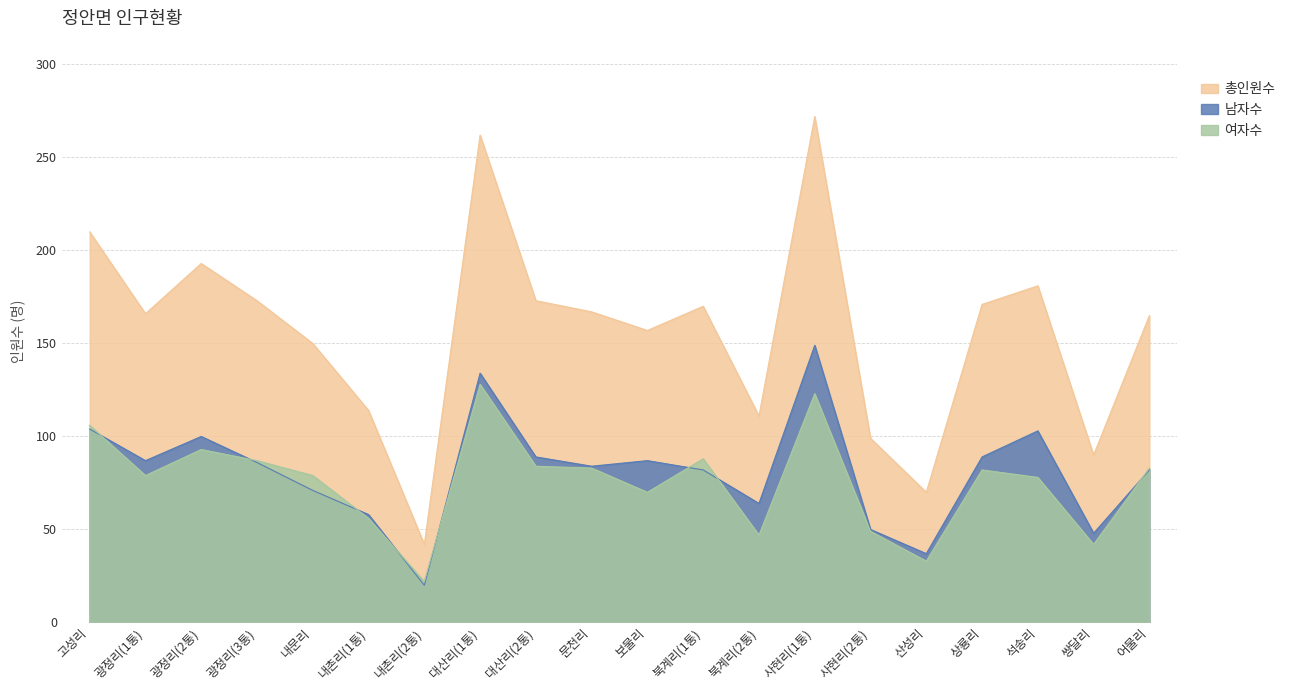

At how many categories does at least one series exceed 34?

20